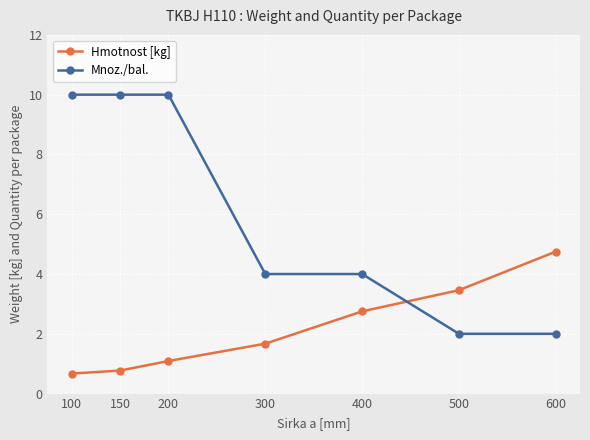

At 400, list the series in order from smallest to largest.

Hmotnost [kg], Mnoz./bal.